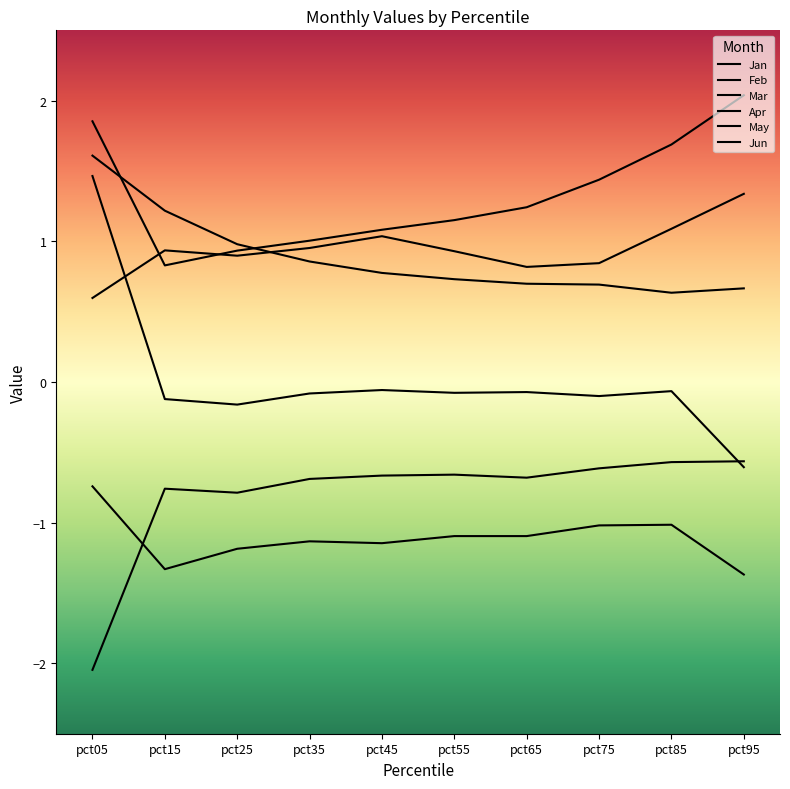

How many lines are shown in the chart?

6